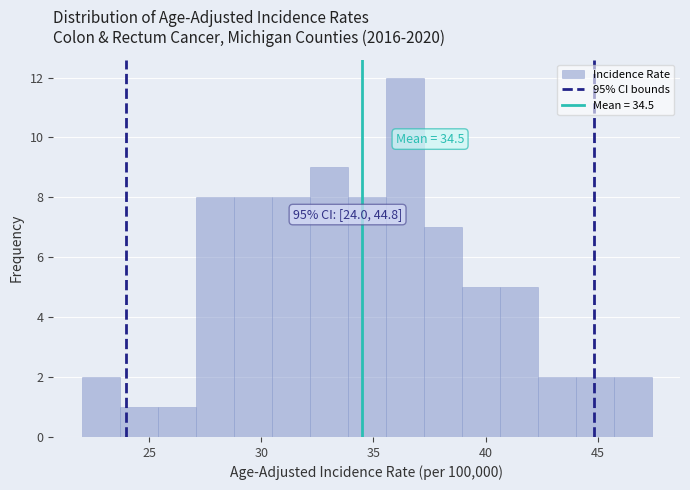

Around what value on the x-axis is the tallest bar? Give the approximate position of its centre, as read against the axis.

36.5